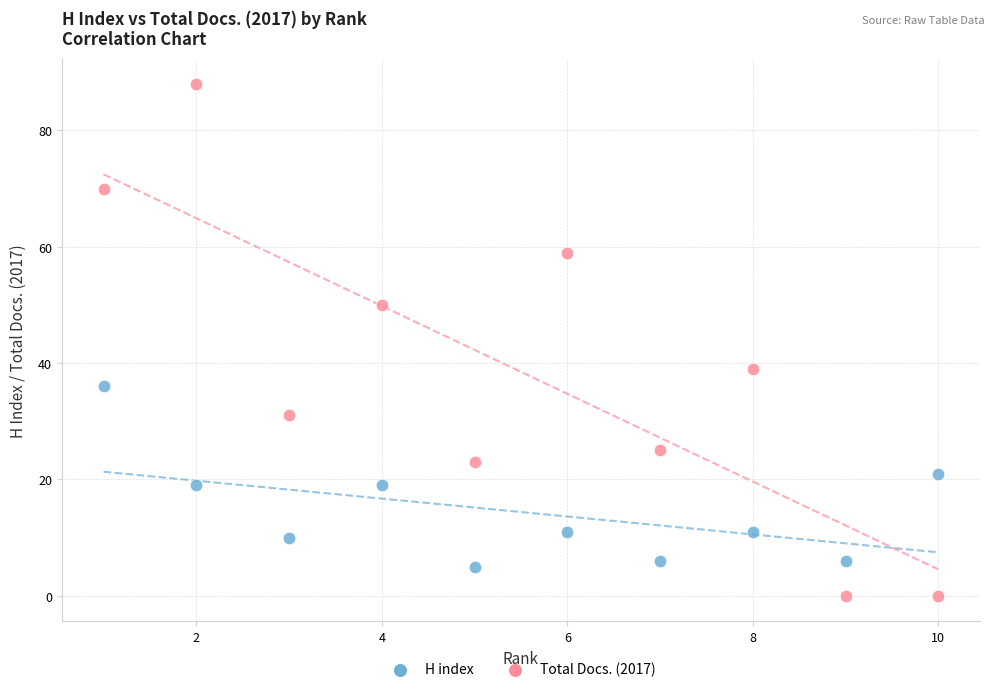

In the Total Docs. (2017) series, what Y value is closest to 44?

39